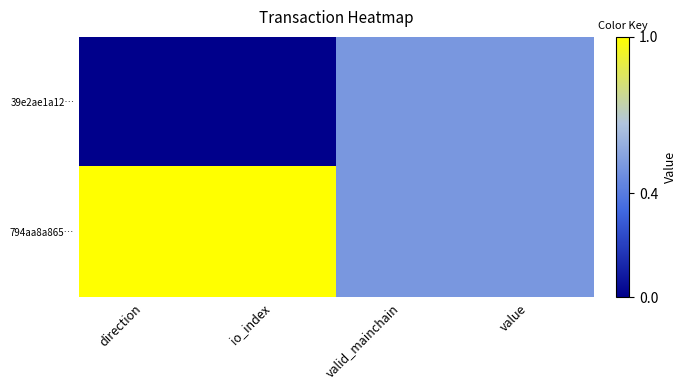

Reading left to right, transcribe all the data shown in this chart.

39e2ae1a12…: direction=0.0	io_index=0.0	valid_mainchain=0.5	value=0.5
794aa8a865…: direction=1.0	io_index=1.0	valid_mainchain=0.5	value=0.5